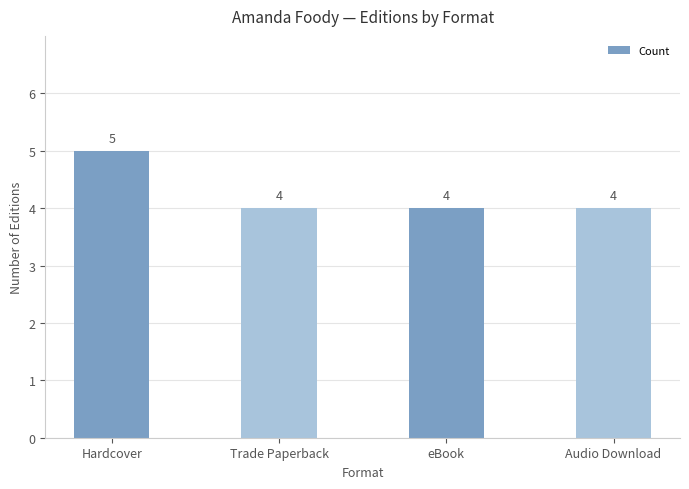

How many series are shown in this chart?

1